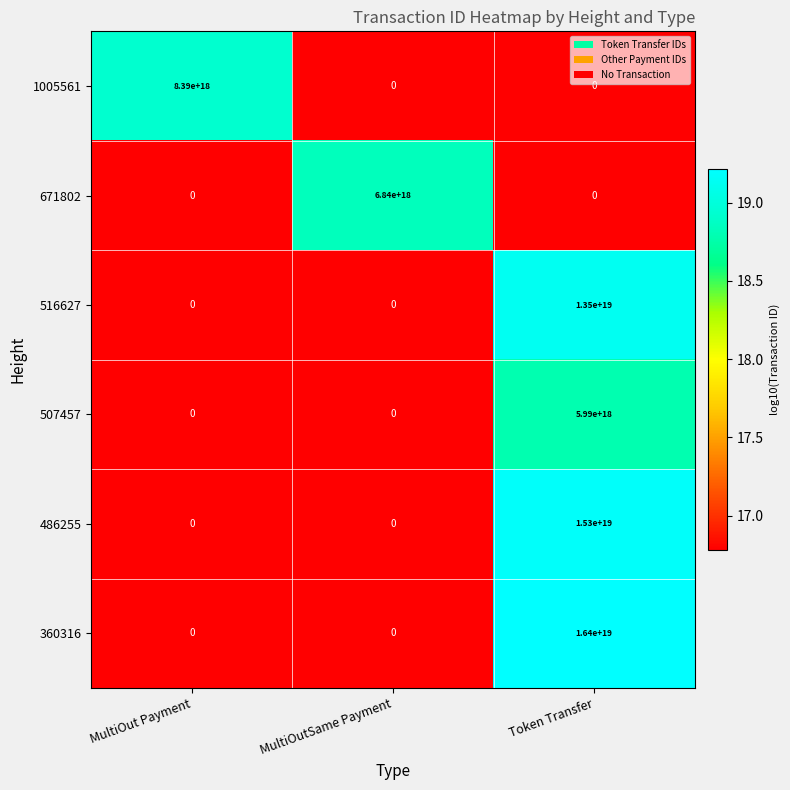

The 507457 series shows 0 at MultiOutSame Payment. True or false?

True